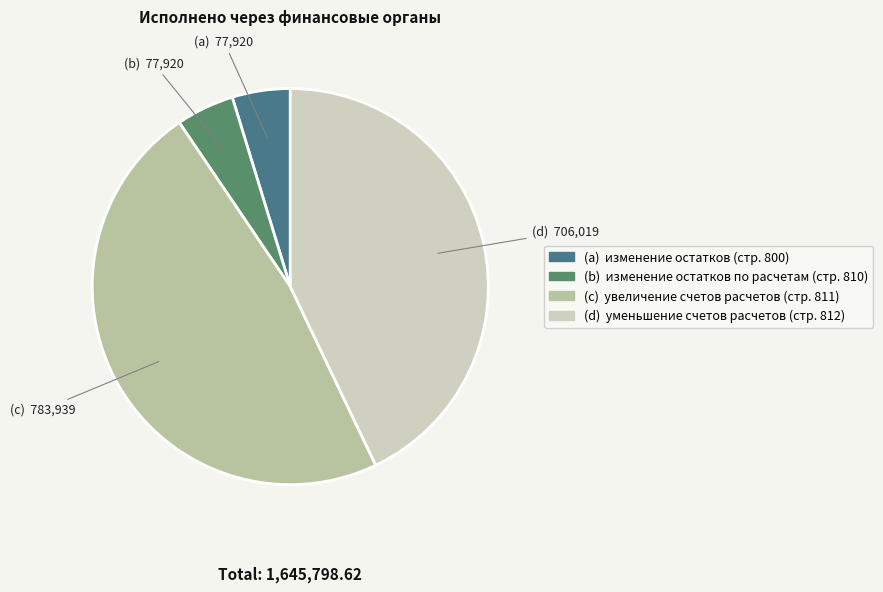

Is there any slice that represents more than half of the pie?

No